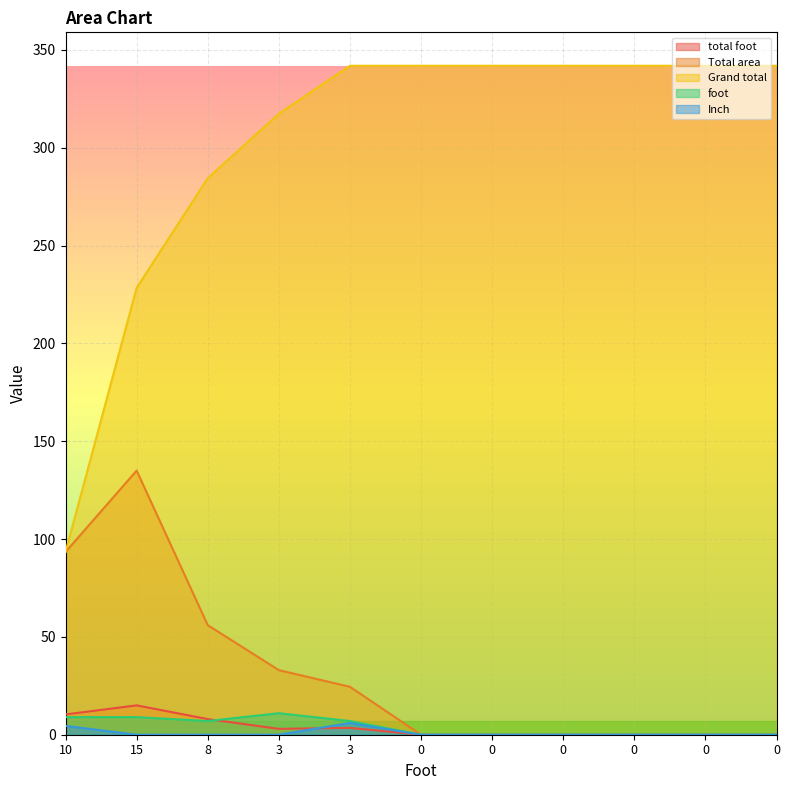

Rank the series at 0 from highest to lowest value.

Grand total, total foot, Total area, foot, Inch